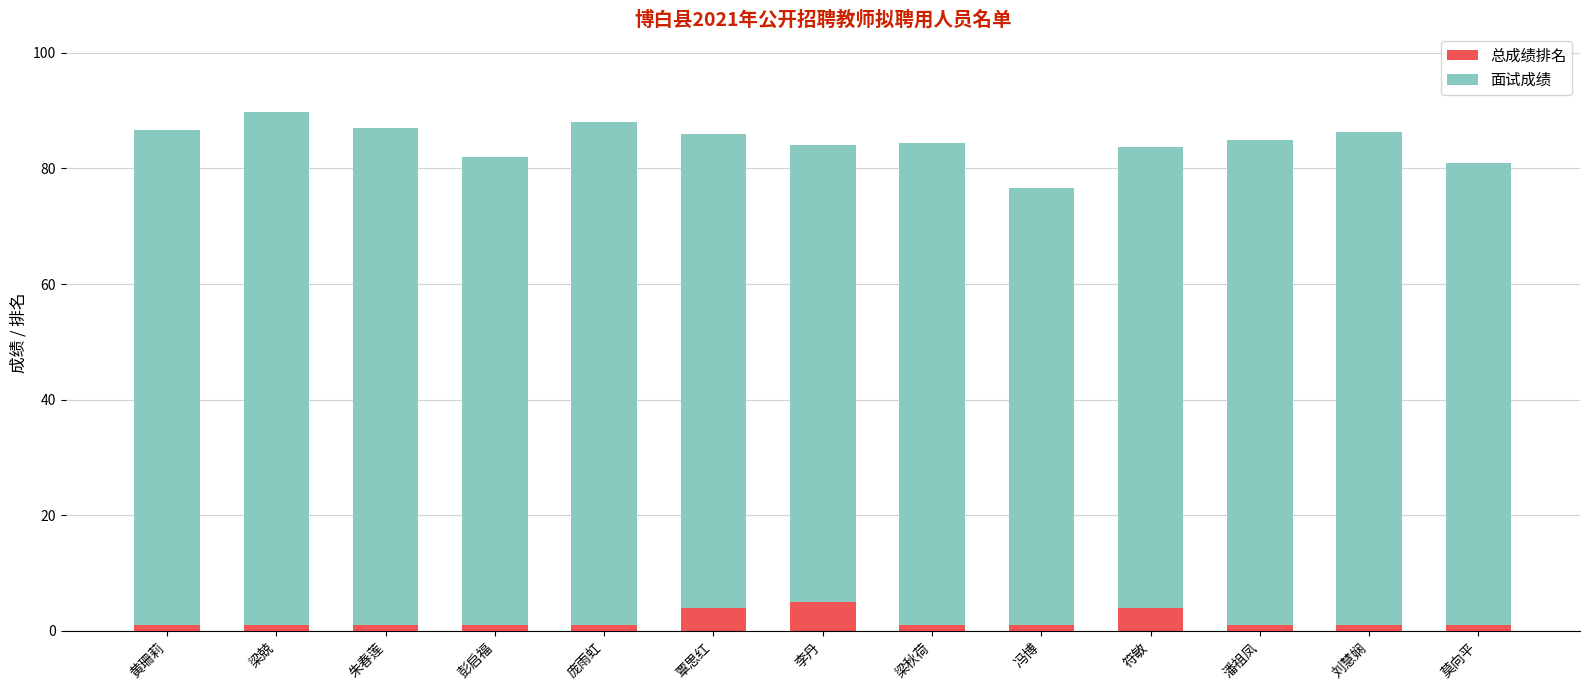

What is the total value across all series at 李丹?

84.0